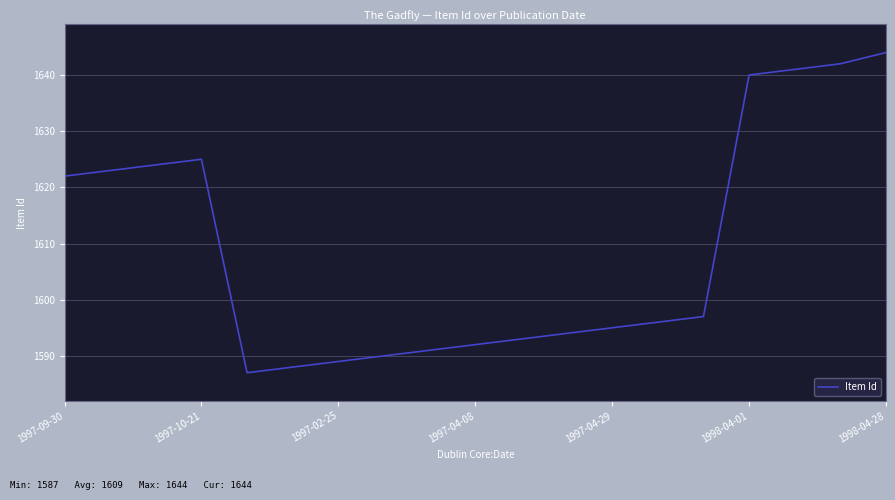

Reading right to left, transcribe all the data shown in this chart.

1644	1642	1641	1640	1597	1596	1595	1594	1593	1592	1591	1590	1589	1588	1587	1625	1624	1623	1622